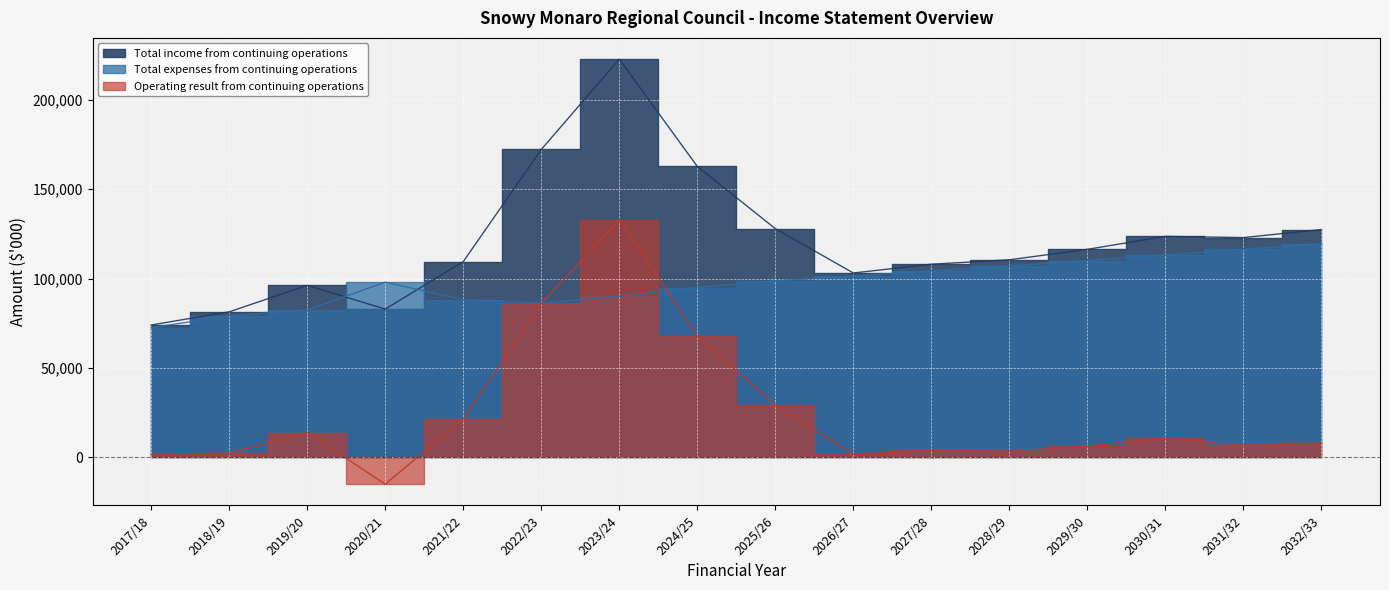

What is the value of the Total income from continuing operations point at the 6th from the left?

172290